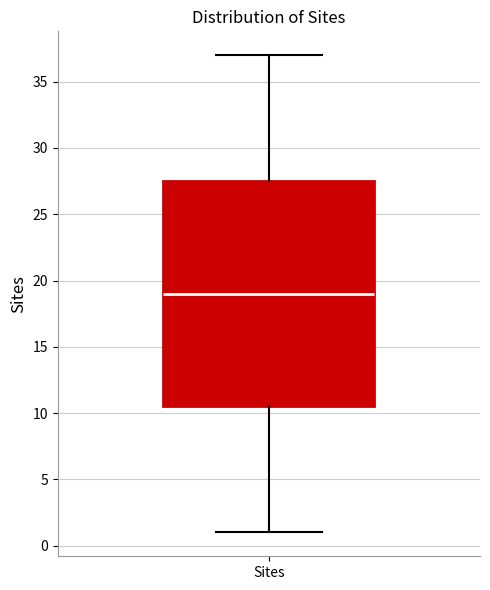

Read this box plot against the y-axis: the position of the median line, the range covered by the box, and the ends of both whiskers. The values are not printed on the chart, so give them approximately, as read against the axis.

median 19.0, box 10.5 to 27.5, whiskers 1.0 to 37.0